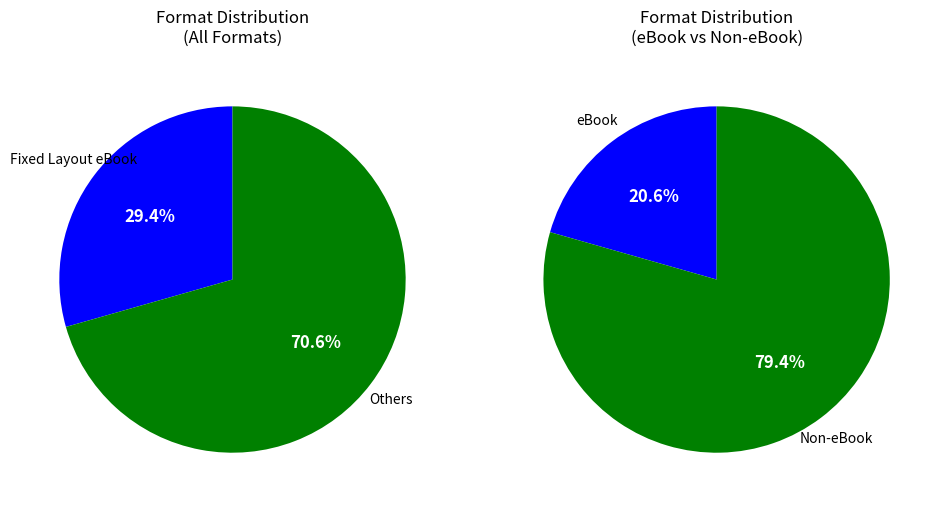

Is it true that Hardcover is 12% of the pie?

False